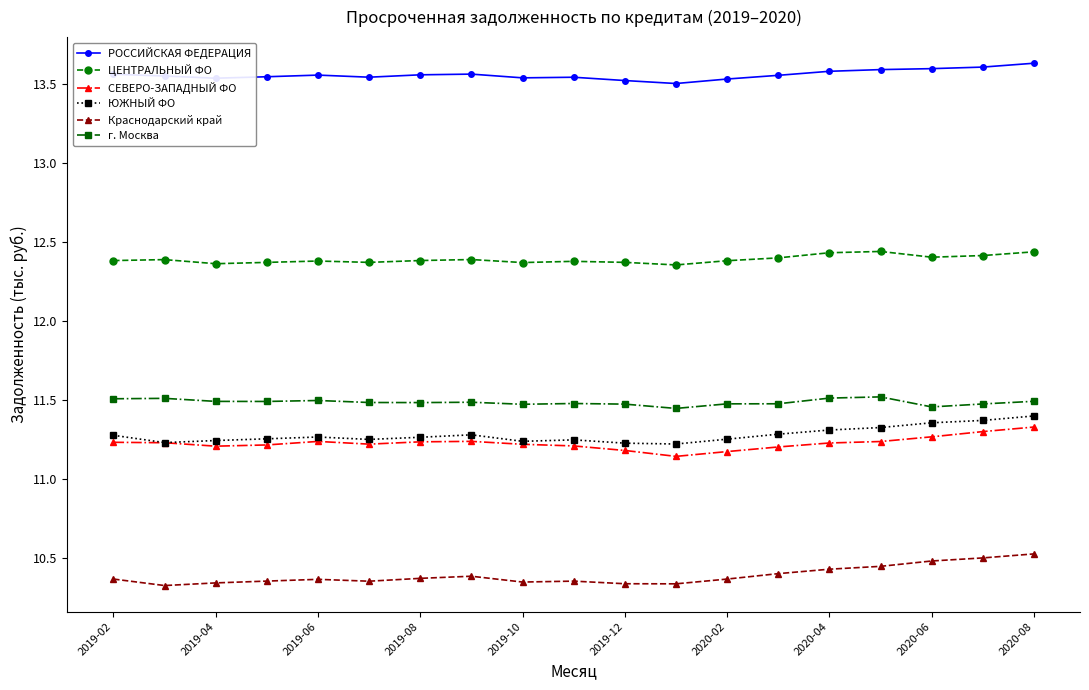

At how many categories does at least one series exceed 12?

19